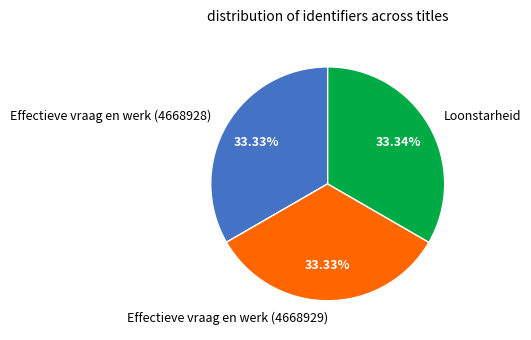

To the nearest percent, what percentage of the pie is Effectieve vraag en werk (4668928)?

33%